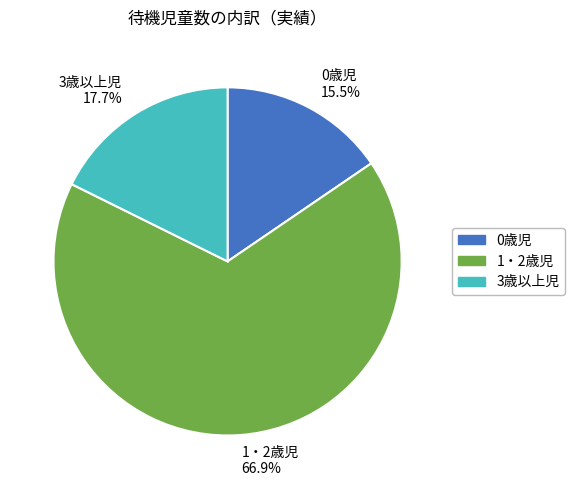

True or false: 1・2歳児 accounts for 57% of the total.

False